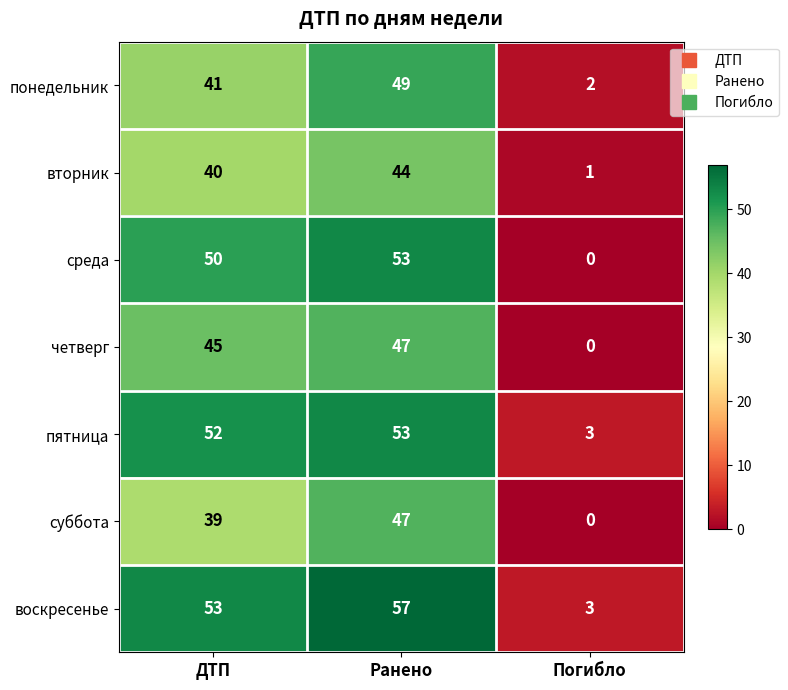

What is the sum of the среда values at Ранено and Погибло?

53